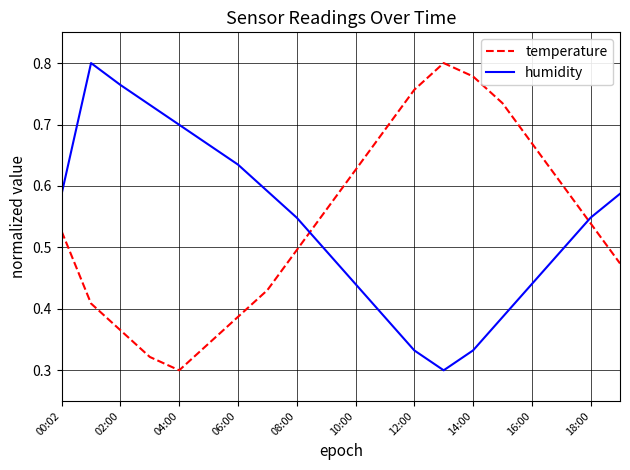

True or false: humidity and temperature intersect in this chart.

True